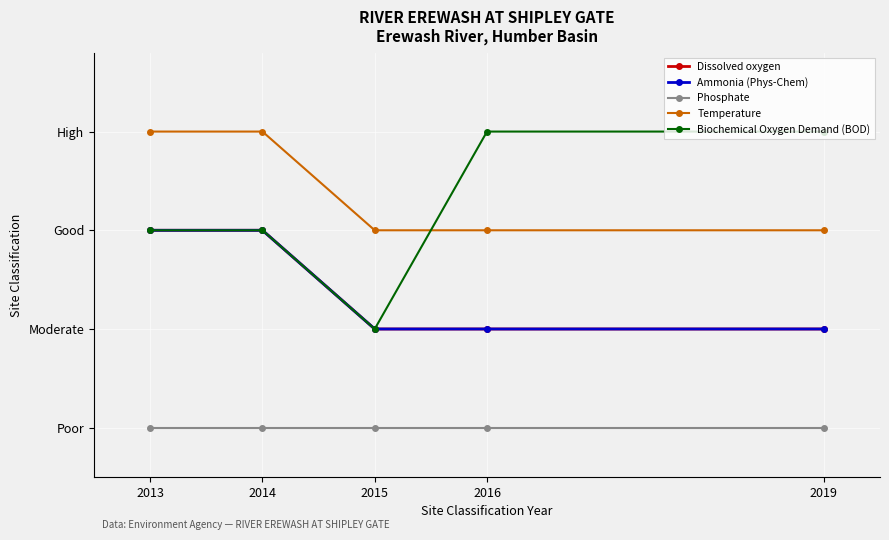

What is the value of the Dissolved oxygen point at the 3rd from the left?

2